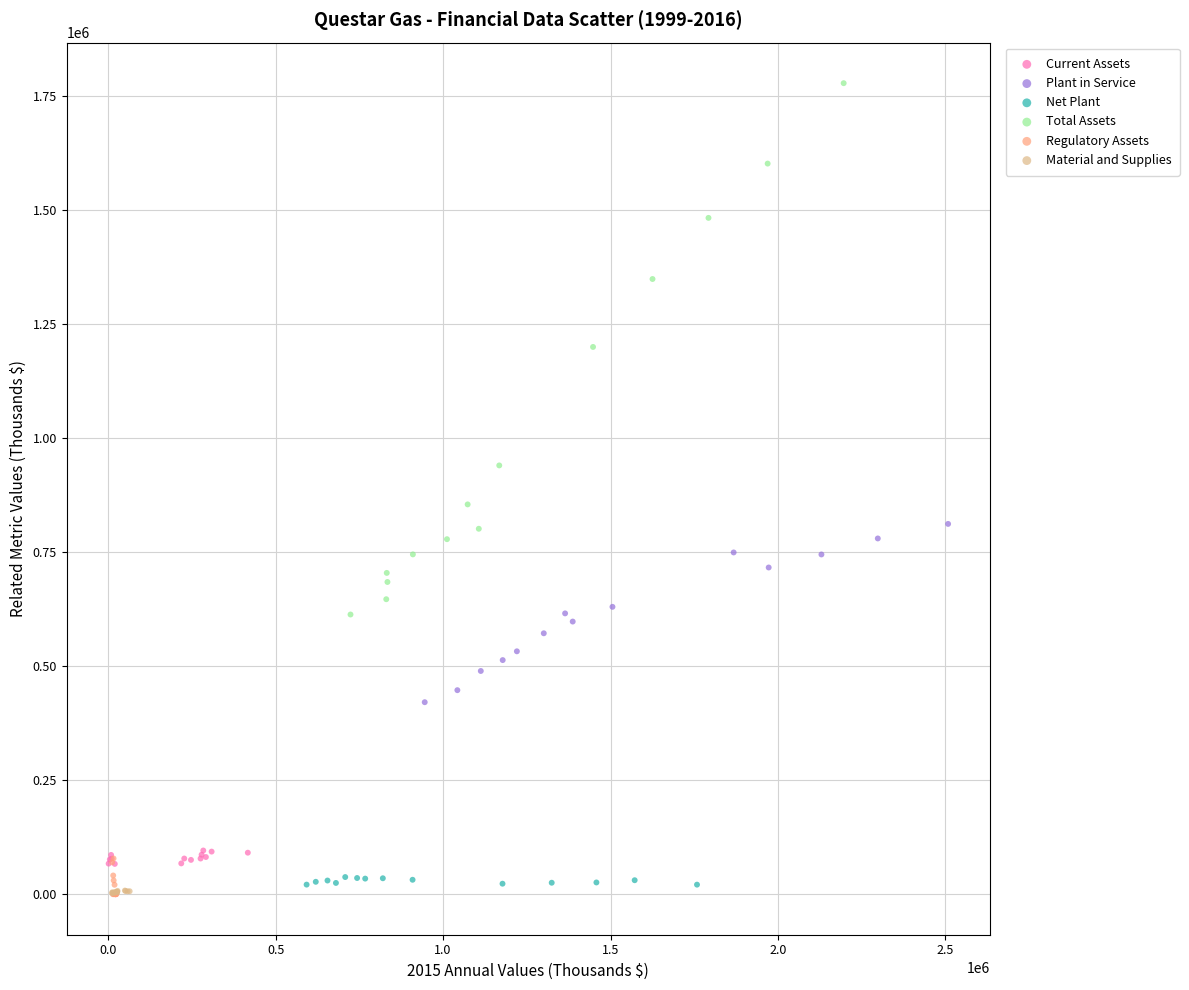

Which series contains the highest Y value?

Total Assets